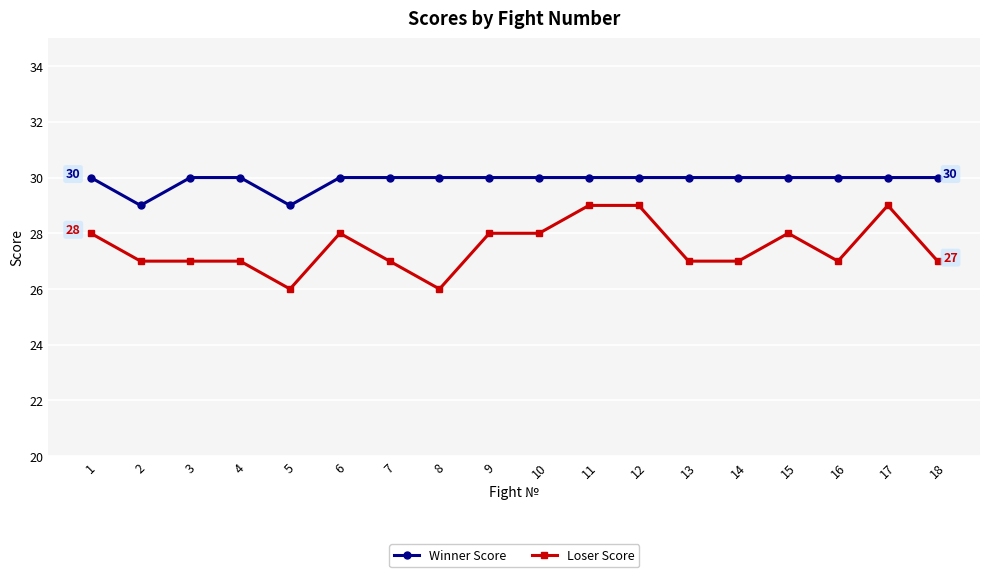

Rank the series by their maximum value, from highest to lowest.

Winner Score, Loser Score